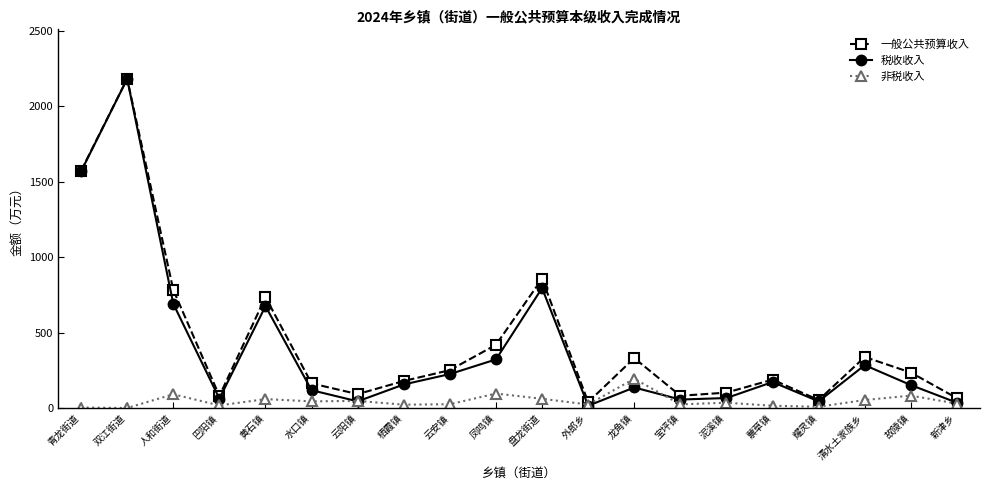

Which series has the largest range (max minus min)?

税收收入